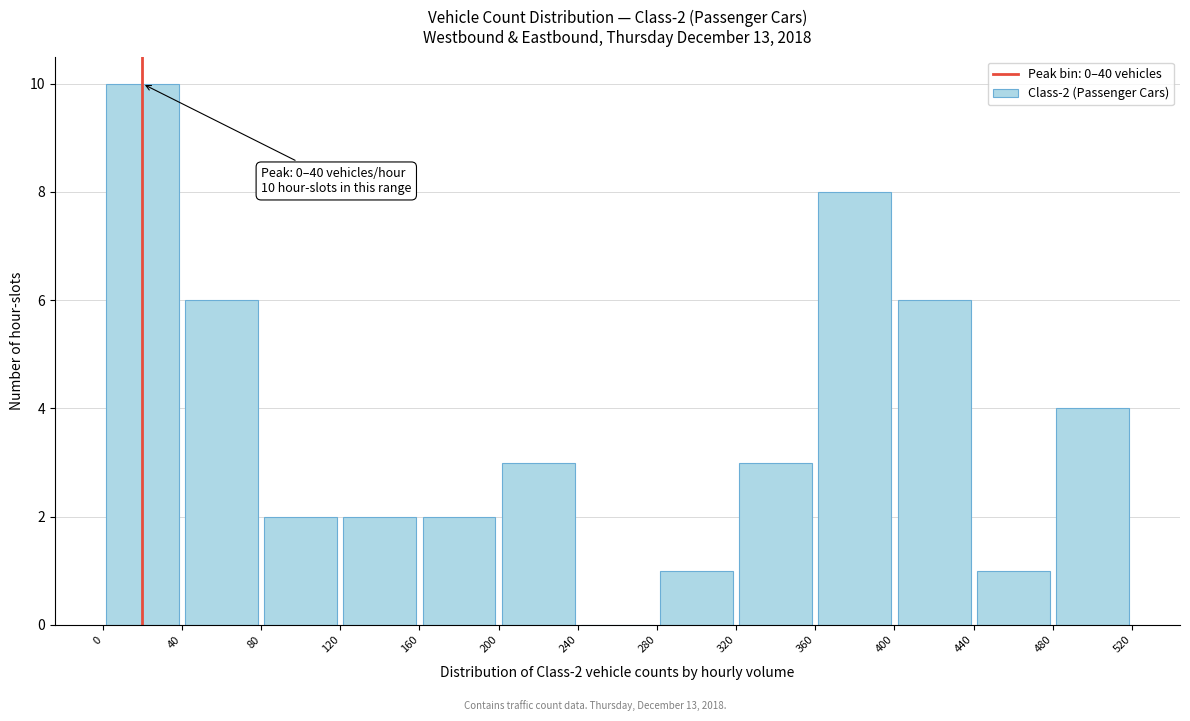

Over which range of the x-axis is the bar tallest?

0 to 40